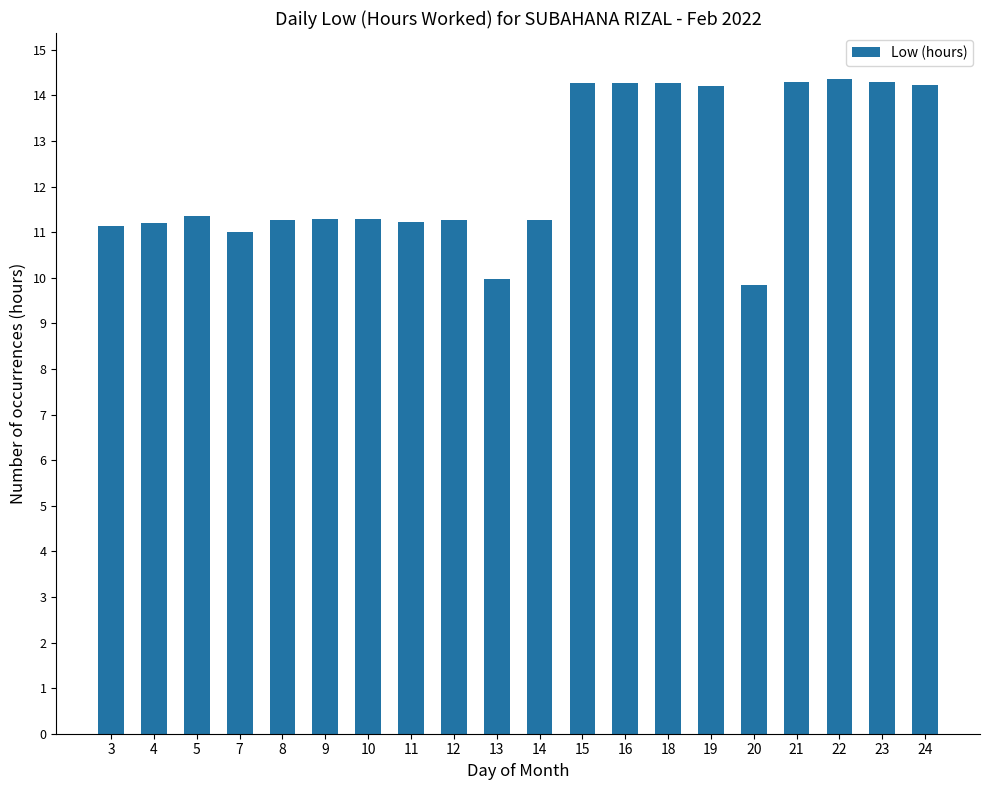

What is the difference between the maximum and minimum values?

4.5